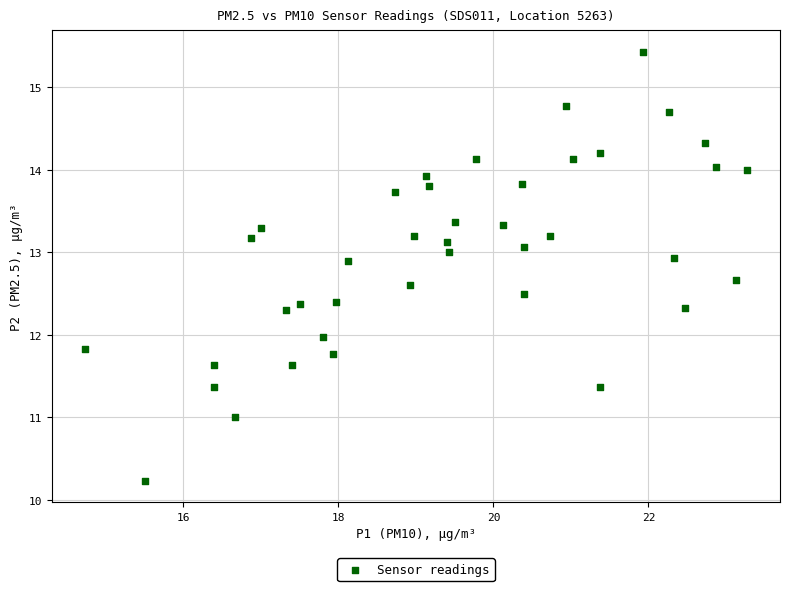

What is the range of X values (max minus min)?

8.5